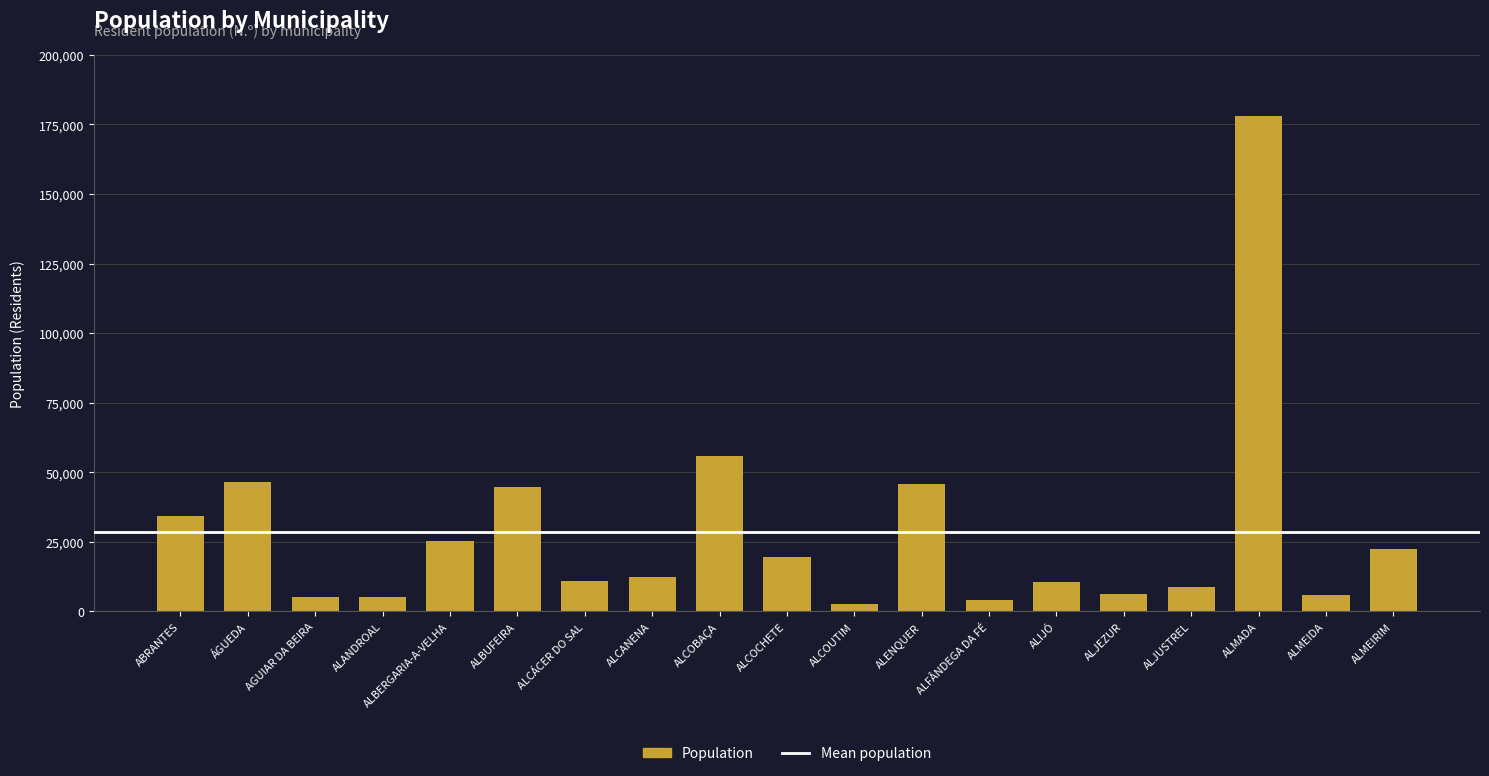

What position from the right is ALIJÓ?

6